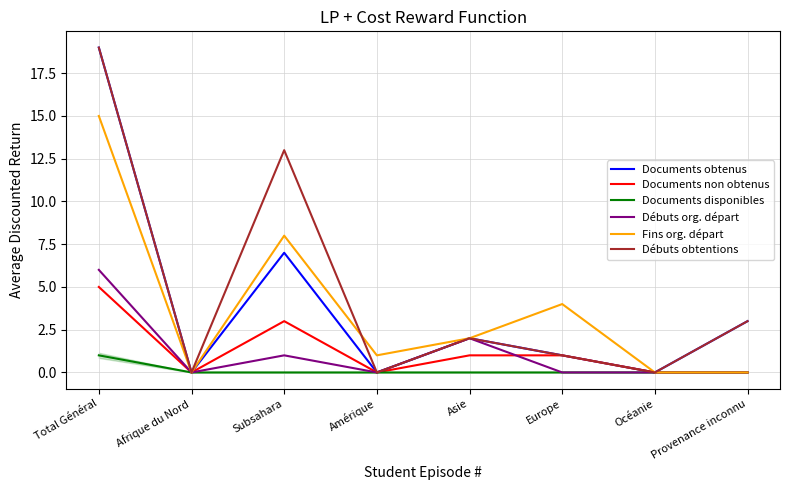

What is the greatest value displayed?

19